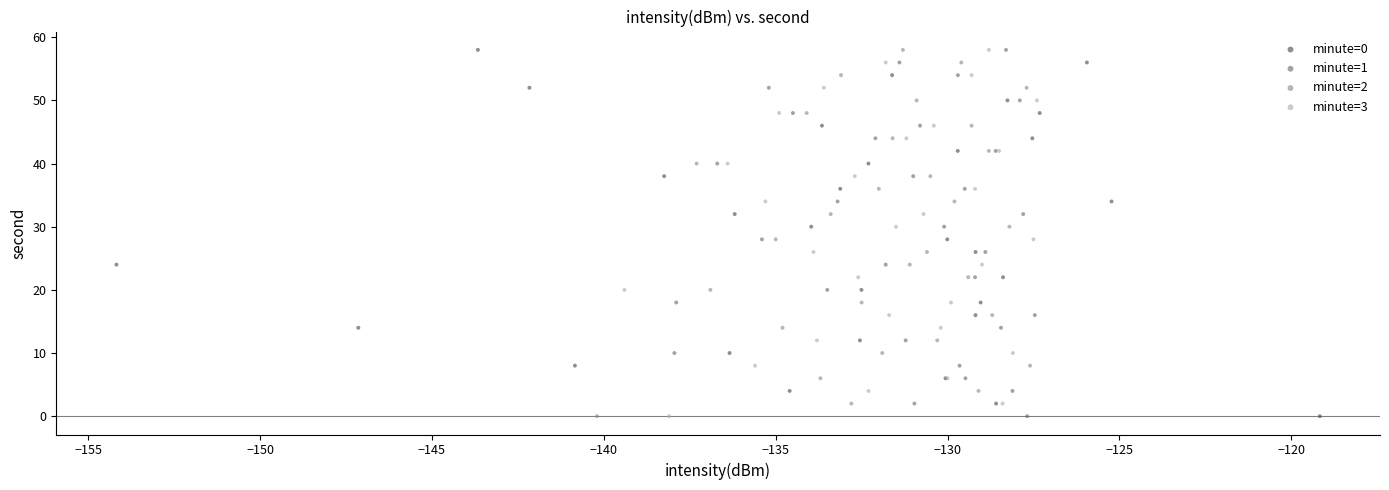

What are all the series names shown in the legend?

minute=0, minute=1, minute=2, minute=3